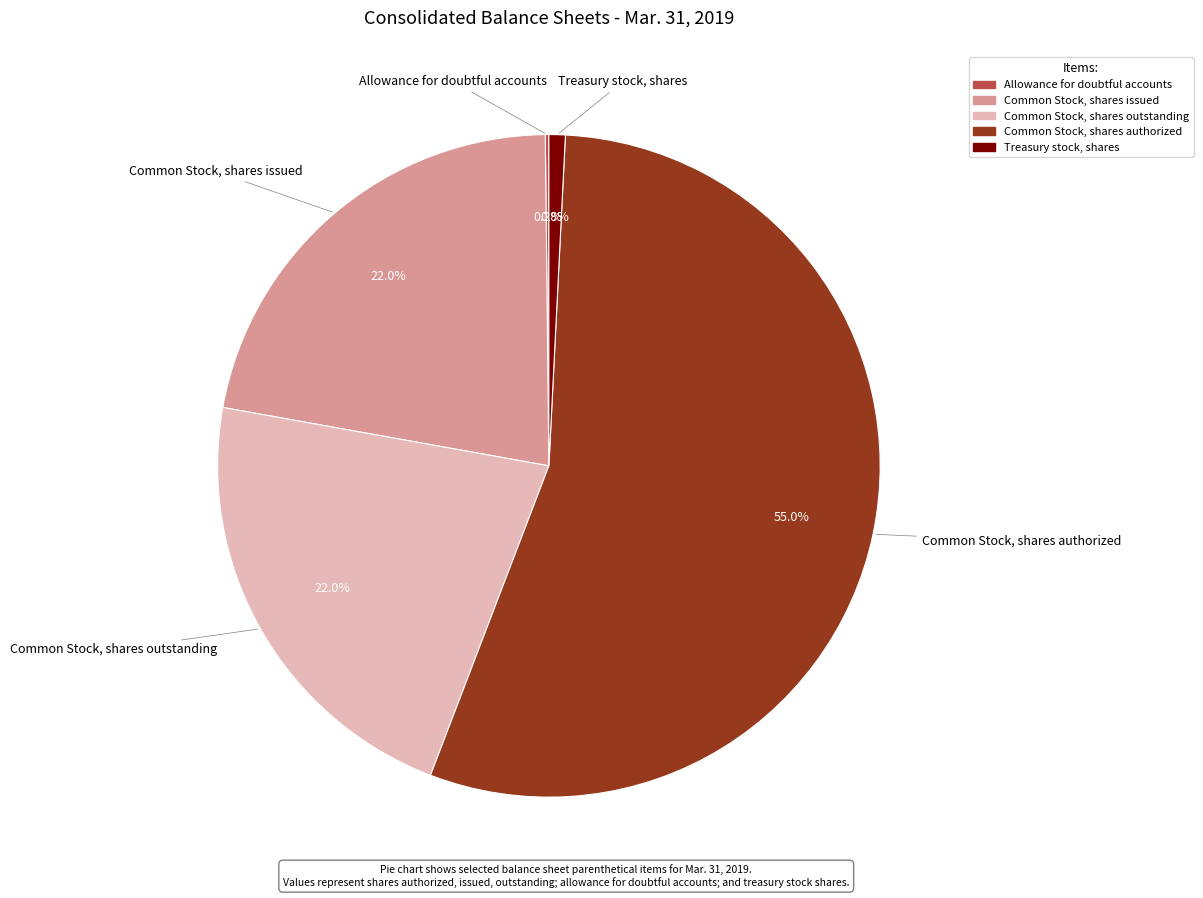

To the nearest percent, what portion does Common Stock, shares outstanding represent?

22%